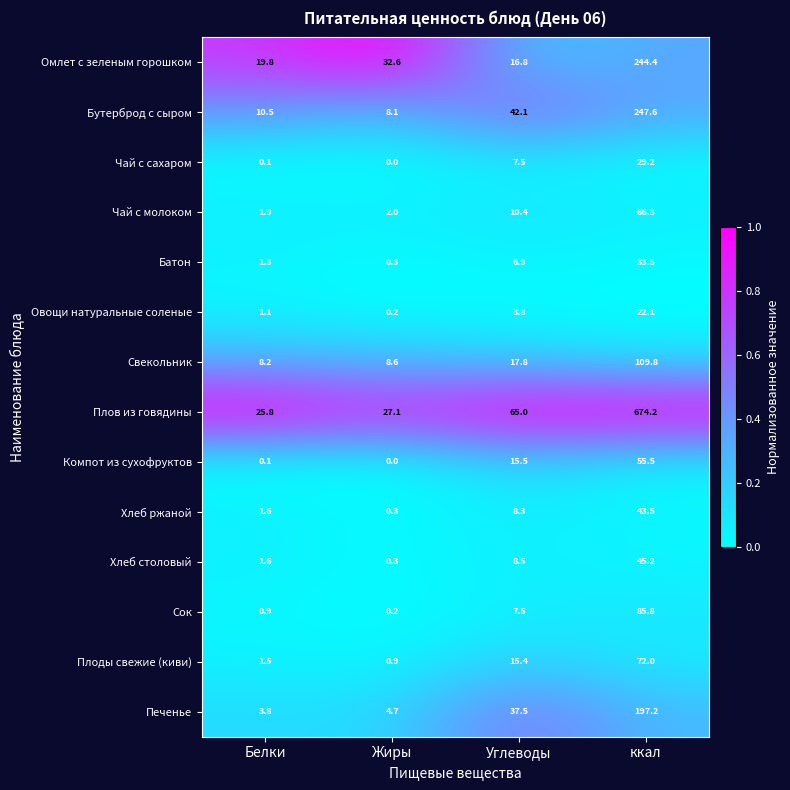

Read the Свекольник value at Белки.

8.2